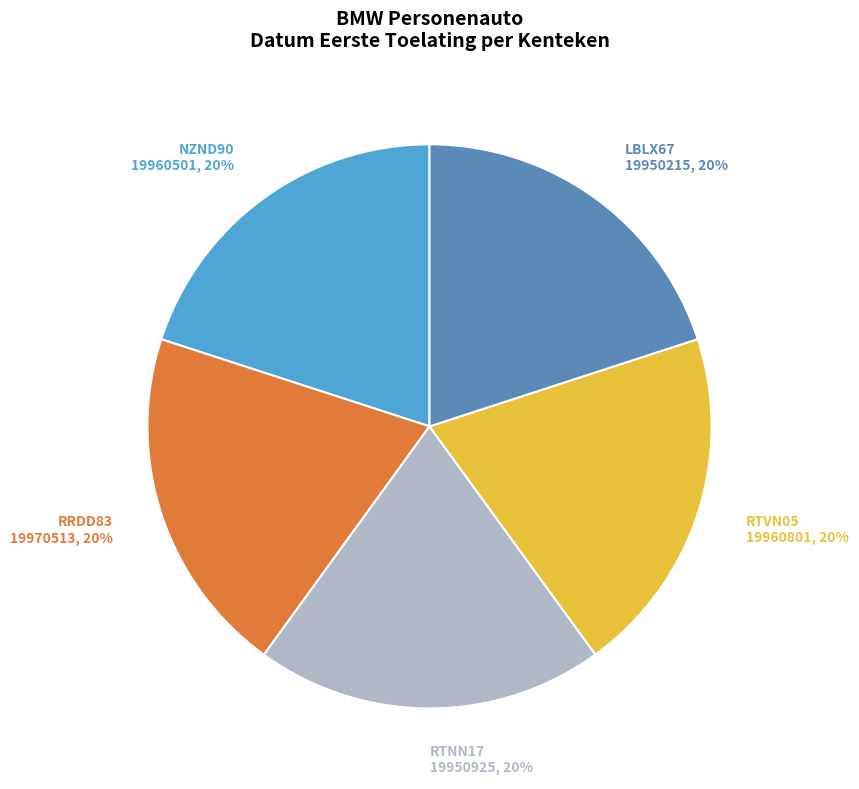

Approximately how many times larger is the value at RRDD83 compared to LBLX67?

1.0